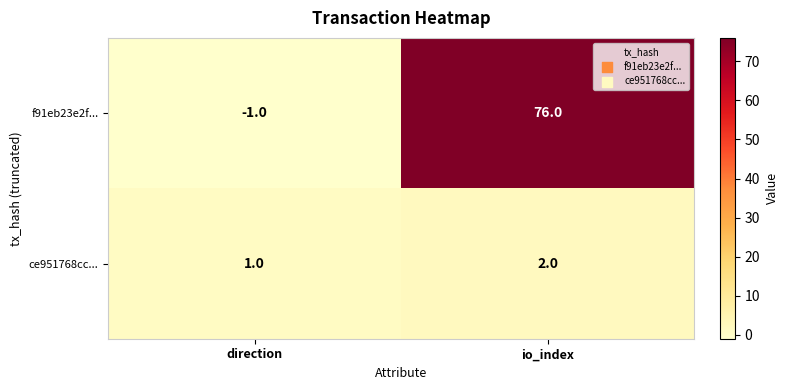

Which series has the largest range (max minus min)?

f91eb23e2f...